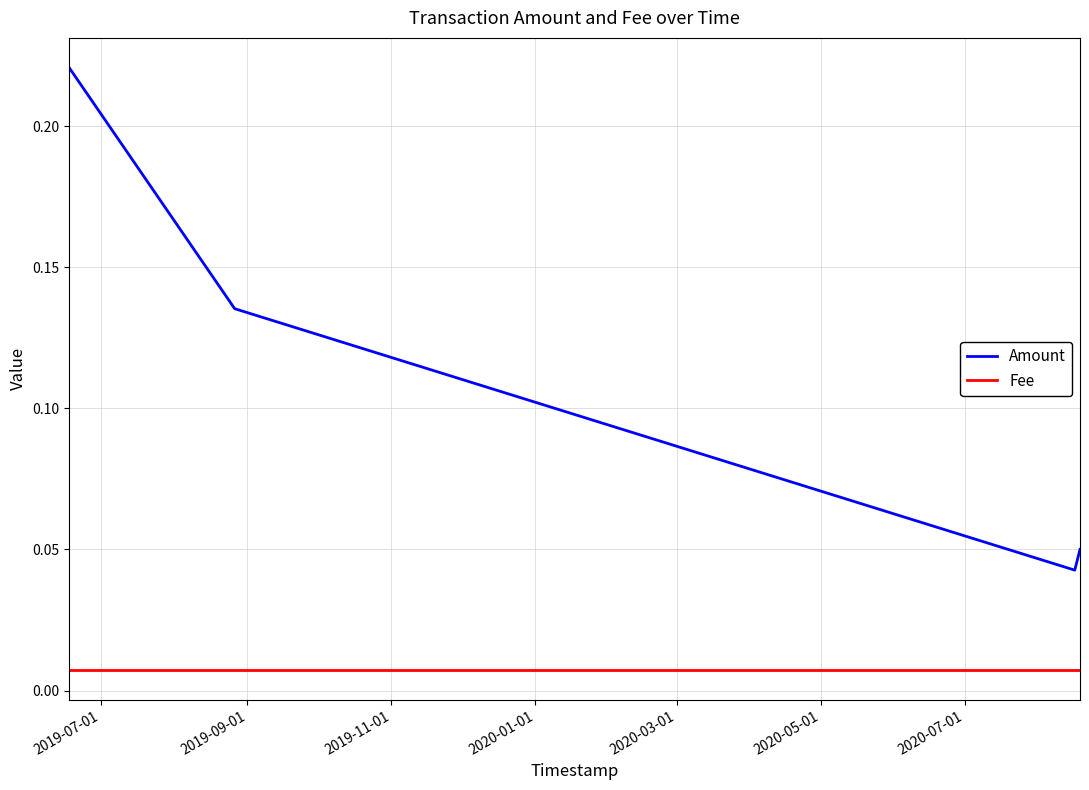

True or false: Fee has more than 2 interior local peaks.

False